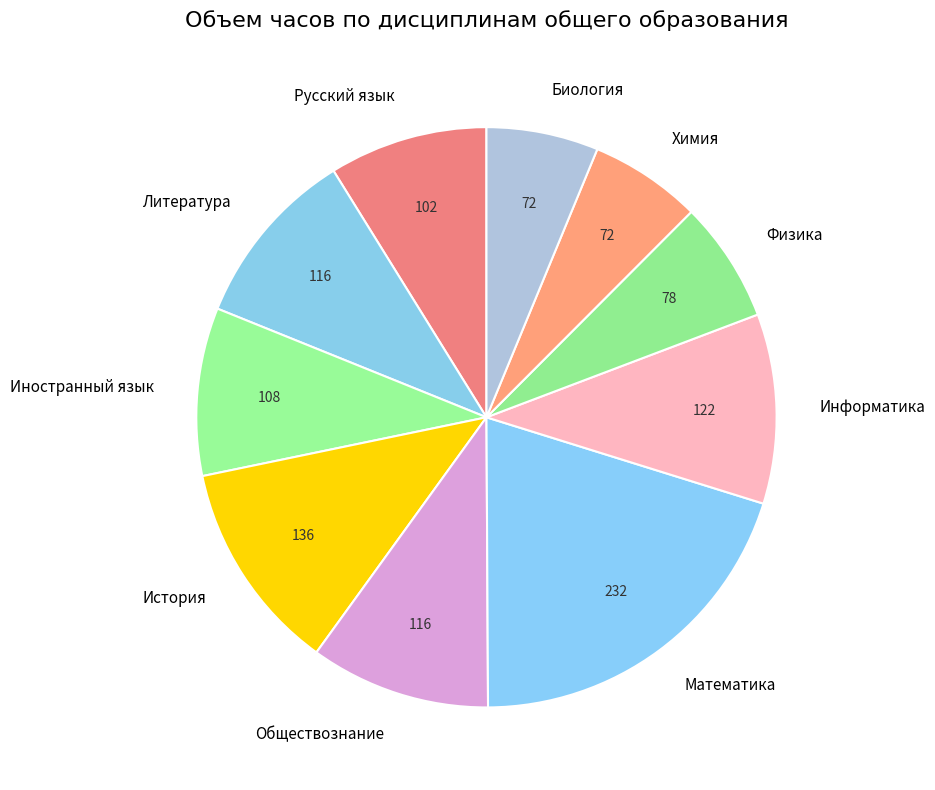

How many segments does this pie chart have?

10